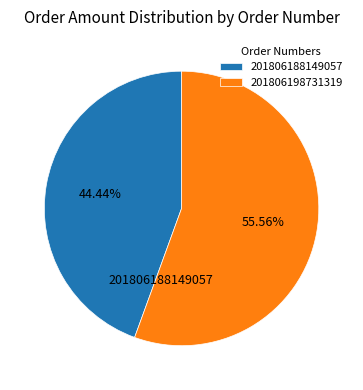

How many segments does this pie chart have?

2